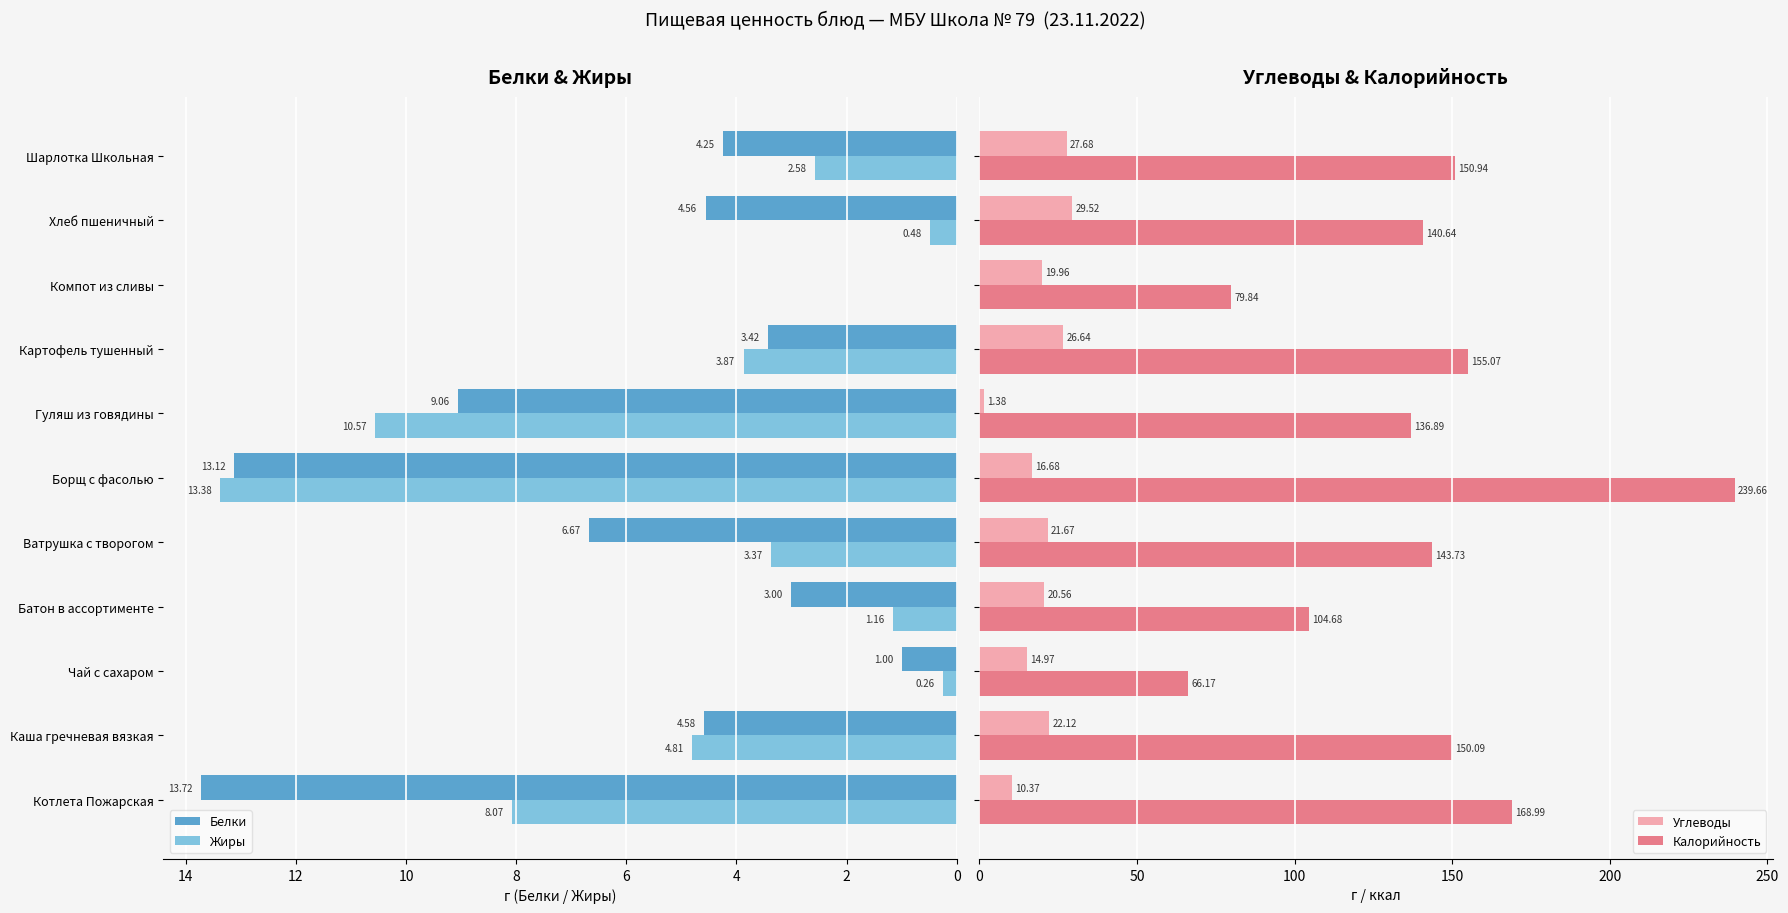

Reading left to right, list all the values displayed in this chart.

Белки: 13.7	4.6	1.0	3.0	6.7	13.1	9.1	3.4	0.0	4.6	4.2
Жиры: 8.1	4.8	0.3	1.2	3.4	13.4	10.6	3.9	0.0	0.5	2.6
Углеводы: 10.4	22.1	15.0	20.6	21.7	16.7	1.4	26.6	20.0	29.5	27.7
Калорийность: 169.0	150.1	66.2	104.7	143.7	239.7	136.9	155.1	79.8	140.6	150.9